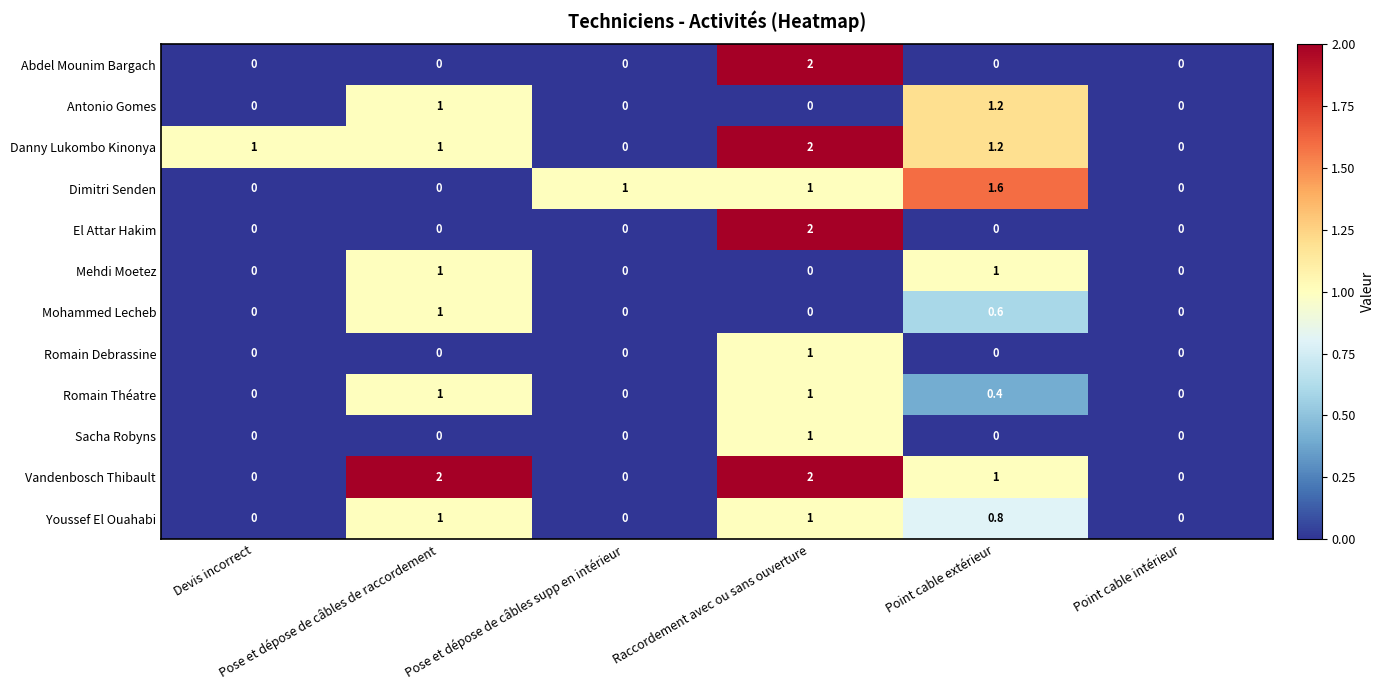

What is the difference between the maximum and minimum values in the El Attar Hakim series?

2.0